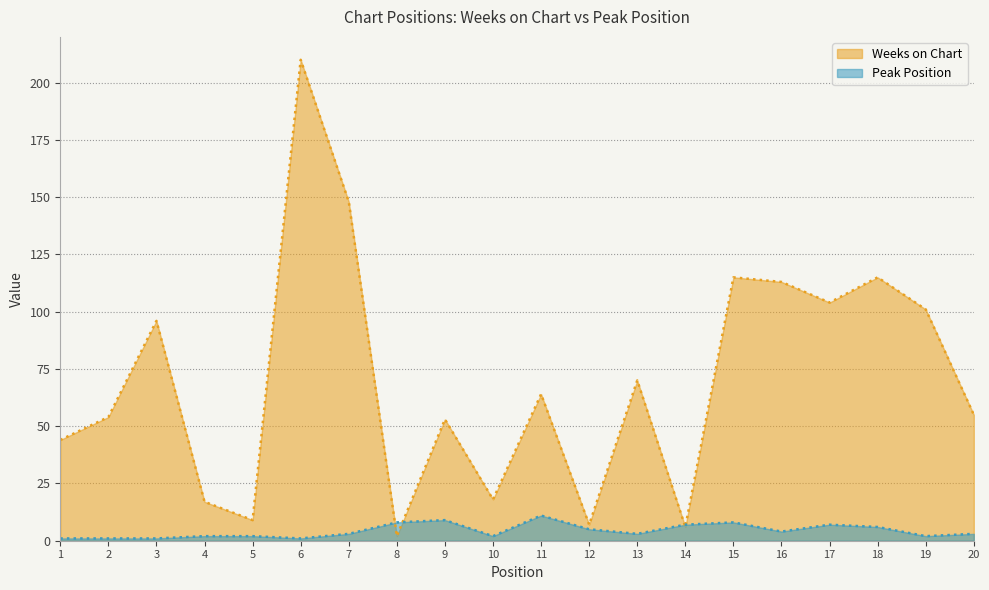

What is the sum of all Peak Position values?

86